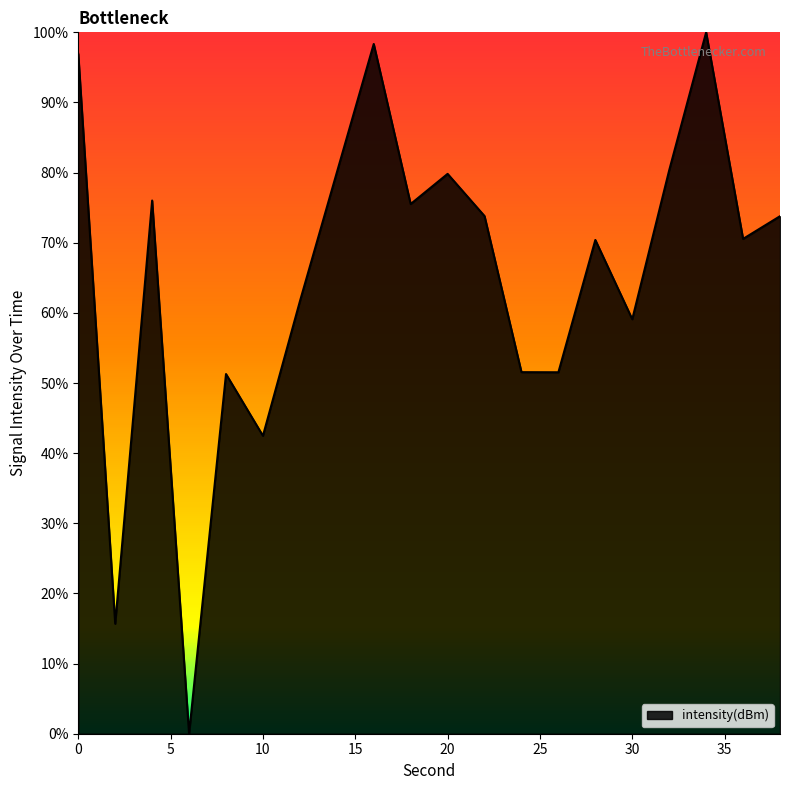

What is the difference between the maximum and minimum values?

100.0